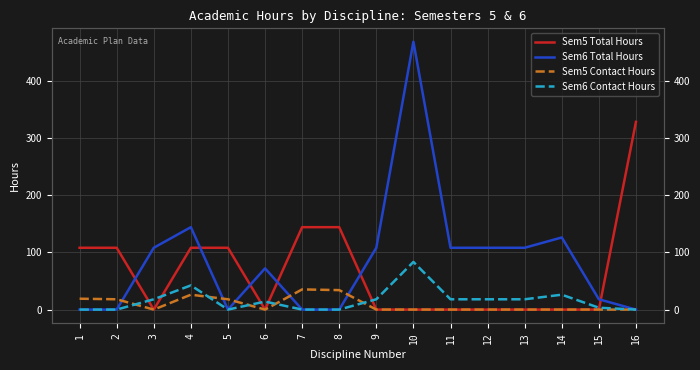

After their last crossing, which series has the higher values: Sem6 Total Hours or Sem5 Contact Hours?

Sem6 Total Hours